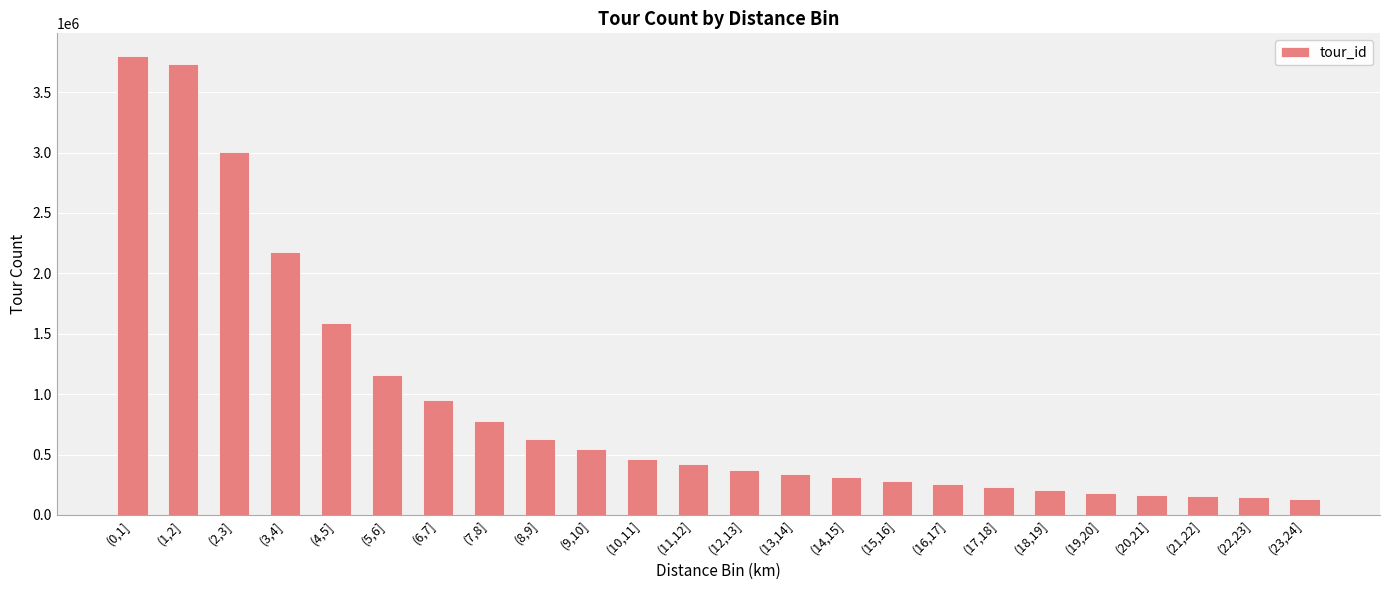

What is the sum of all values?

22024288